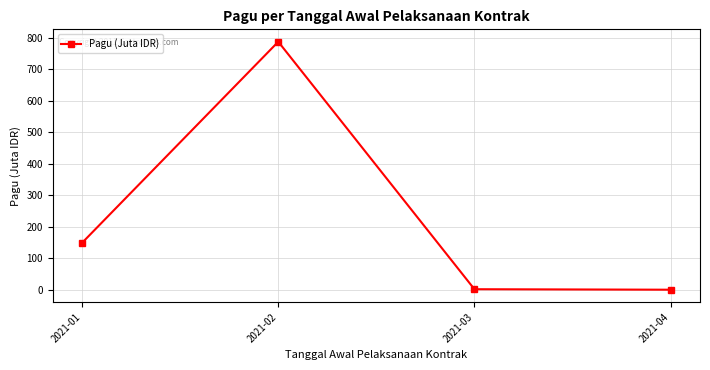

What is the value of the 4th point from the left?

0.7